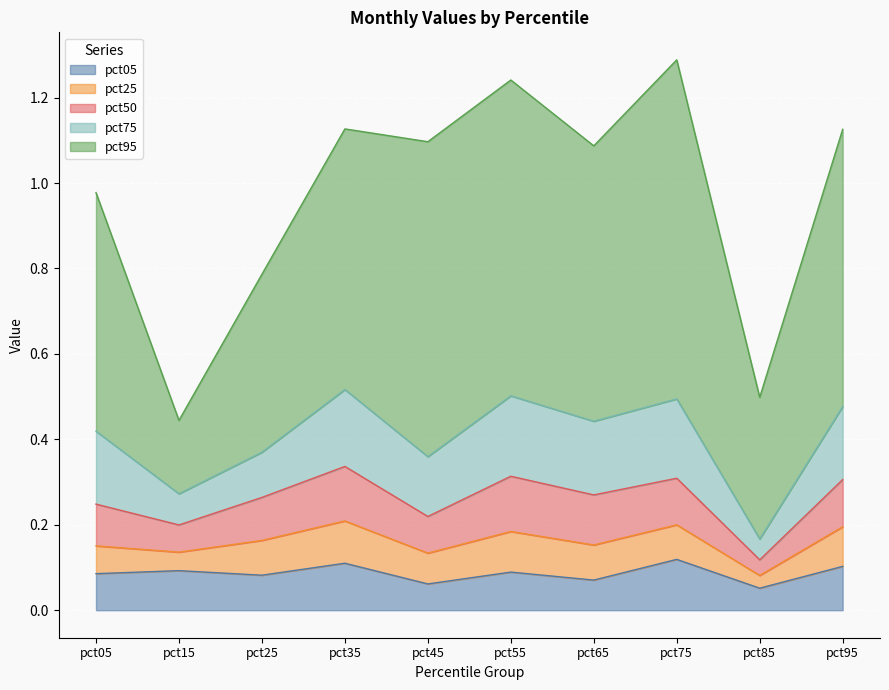

Is it true that pct05 equals 0.1 at pct15?

True